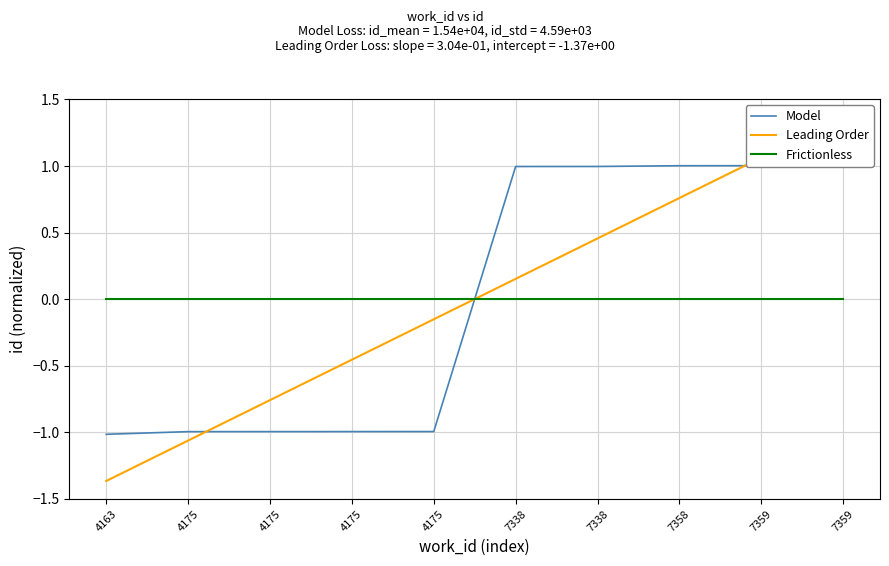

True or false: Frictionless and Leading Order cross at least once.

True